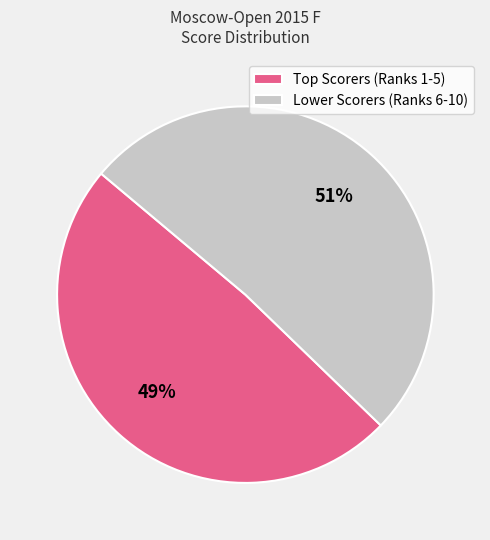

True or false: Lower Scorers (Ranks 6-10) accounts for 51% of the total.

True